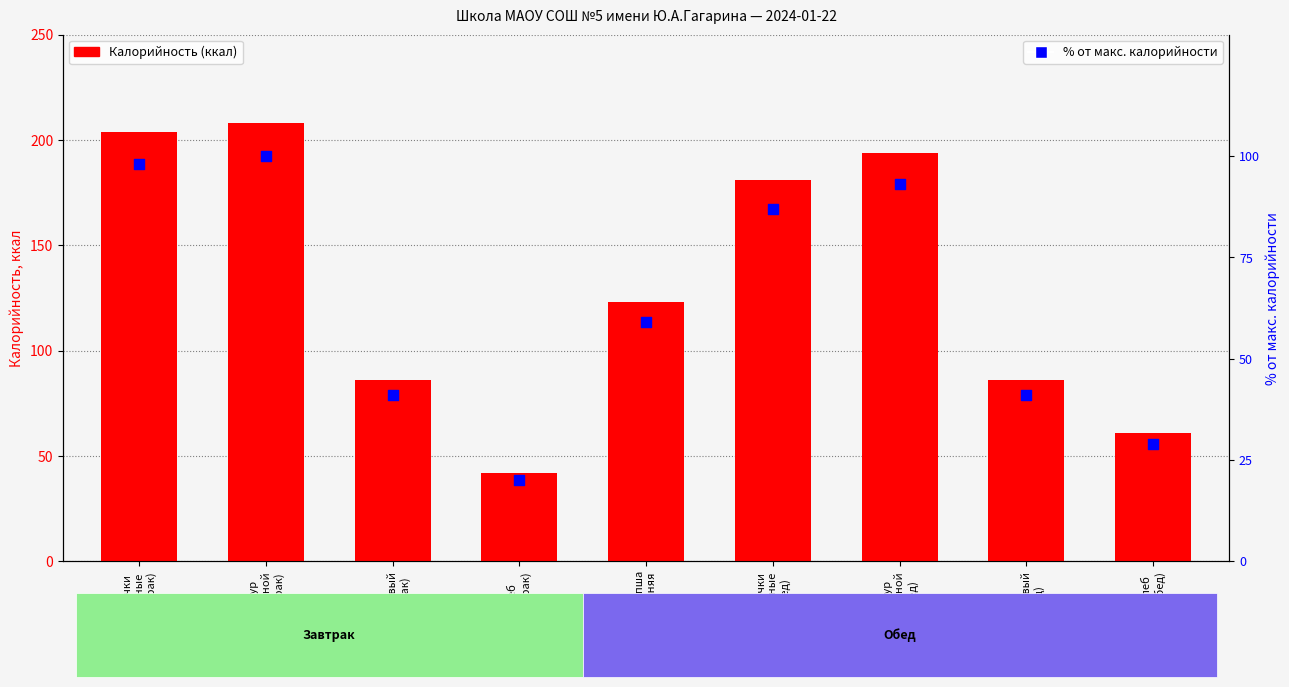

At how many categories does at least one series exceed 40?

9